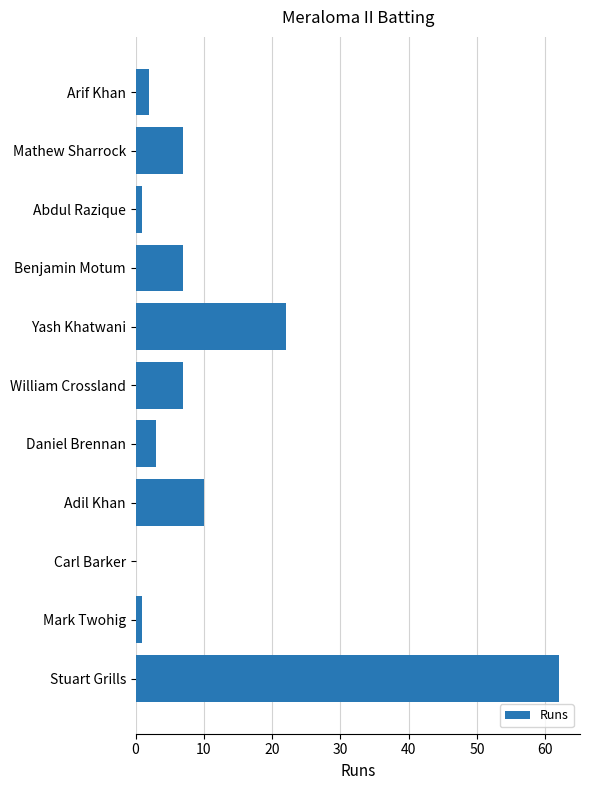

What is the average value?

11